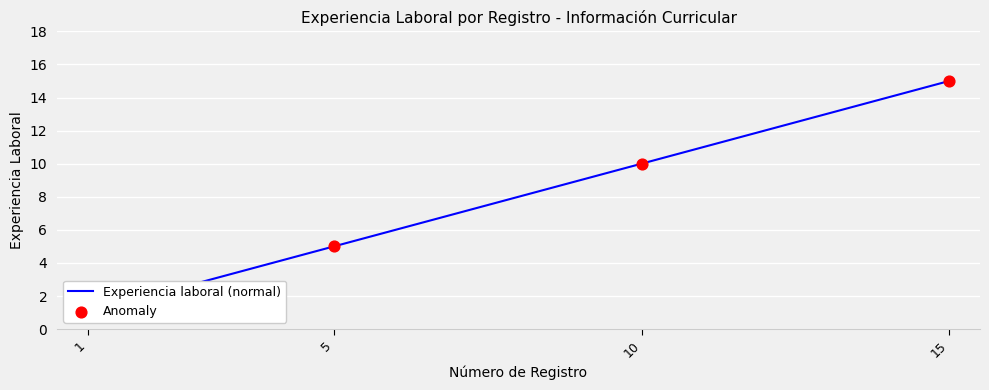

What is the change in value from 3 to 14?

+11